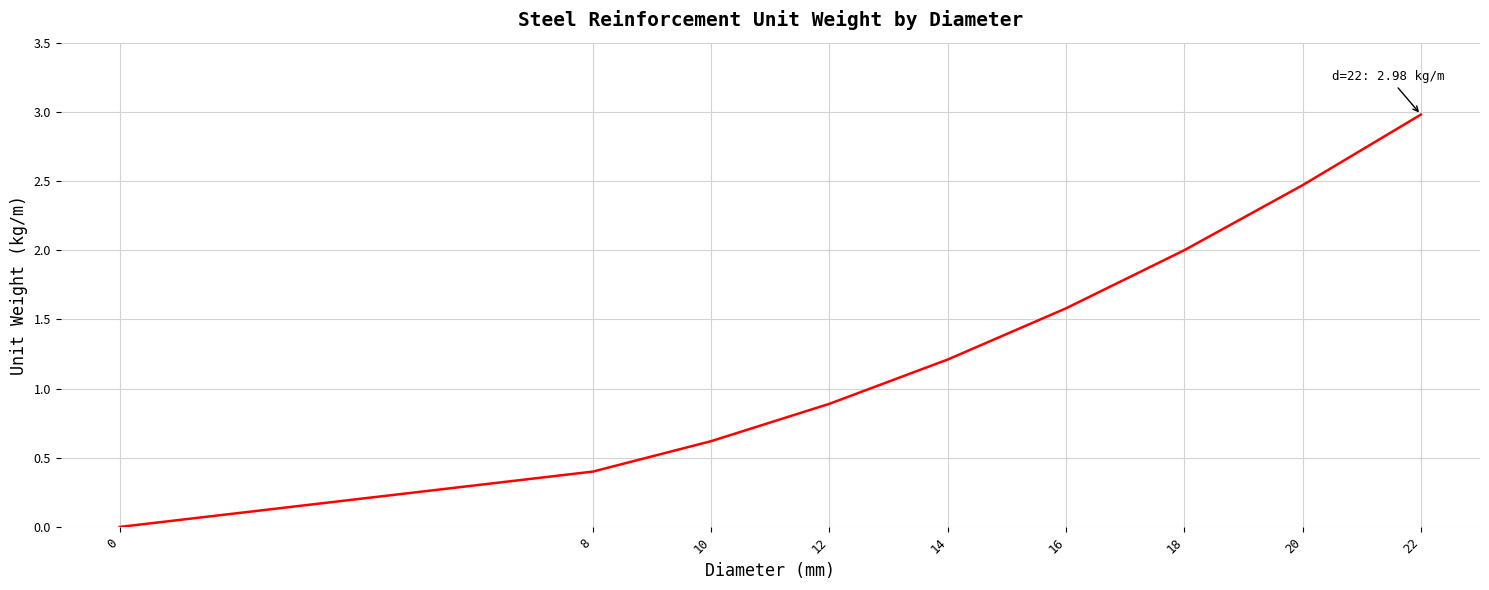

Which has a higher value, 14 or 10?

14